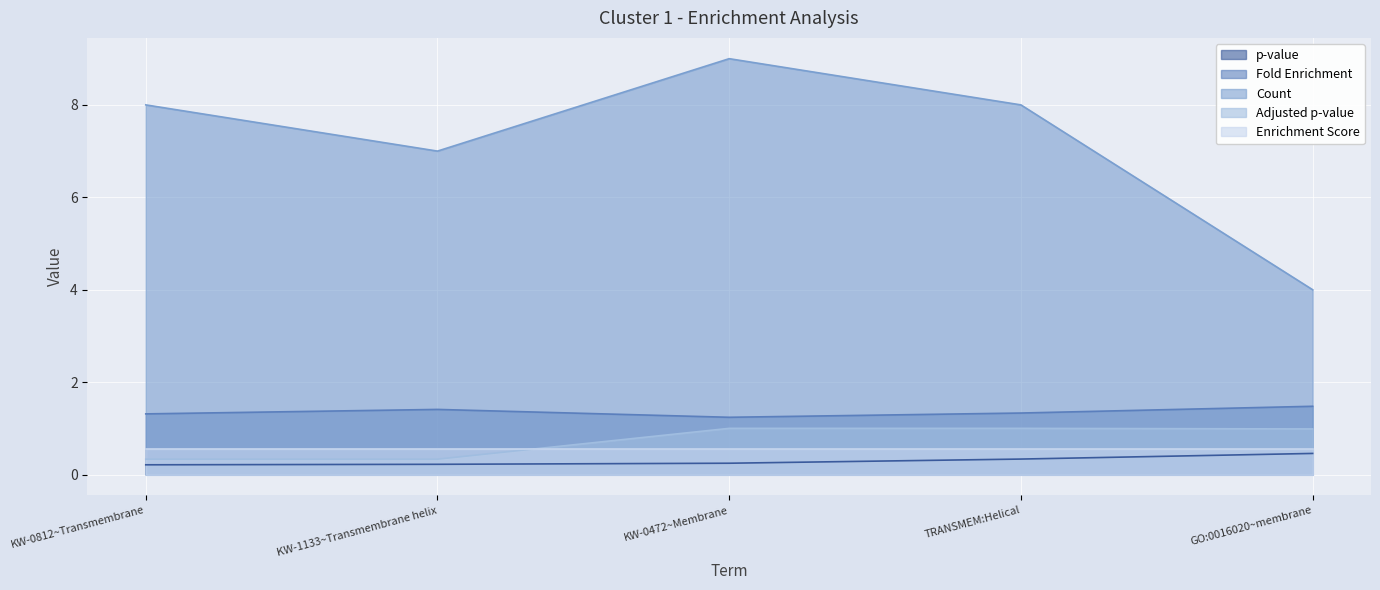

List the series in order of their peak value, highest first.

Count, Fold Enrichment, Adjusted p-value, Enrichment Score, p-value